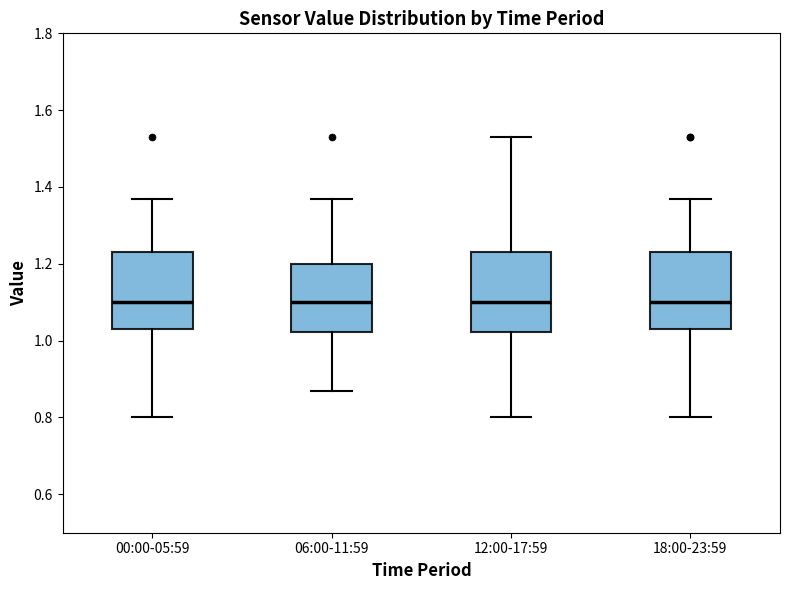

Where is the upper edge of the box for 12:00-17:59 on the y-axis? The values are not printed on the chart, so give them approximately, as read against the axis.

1.24